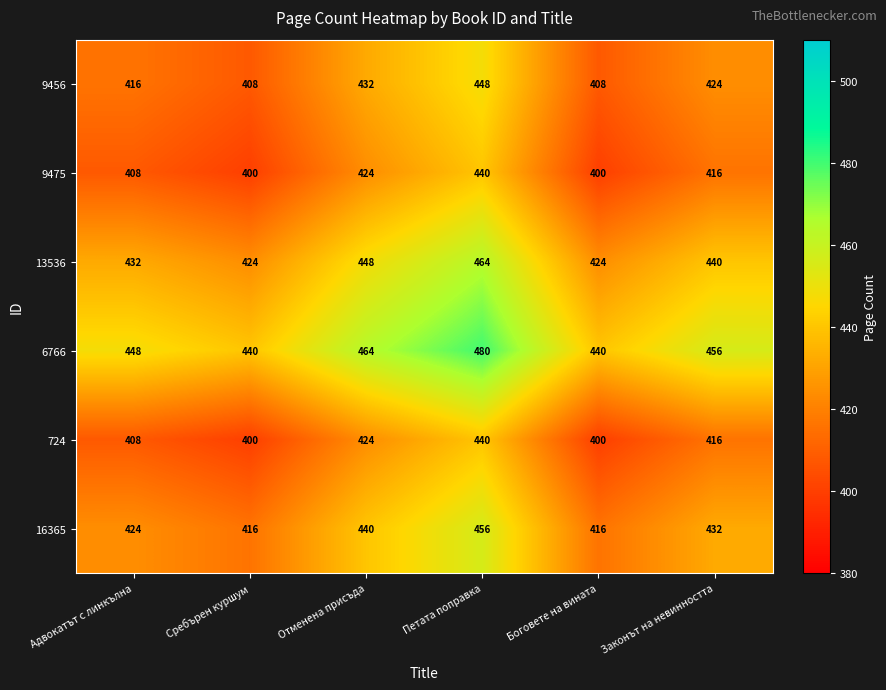

Count the 9475 values in the range 400 to 424.

5